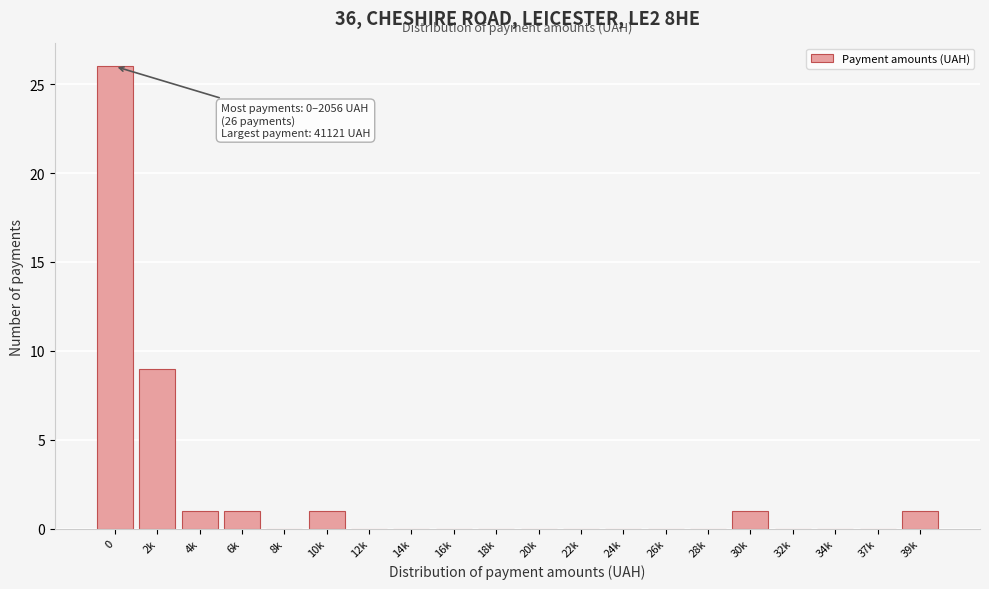

Reading left to right, extract all data points from this chart.

0=26	2k=9	4k=1	6k=1	8k=0	10k=1	12k=0	14k=0	16k=0	18k=0	20k=0	22k=0	24k=0	26k=0	28k=0	30k=1	32k=0	34k=0	37k=0	39k=1